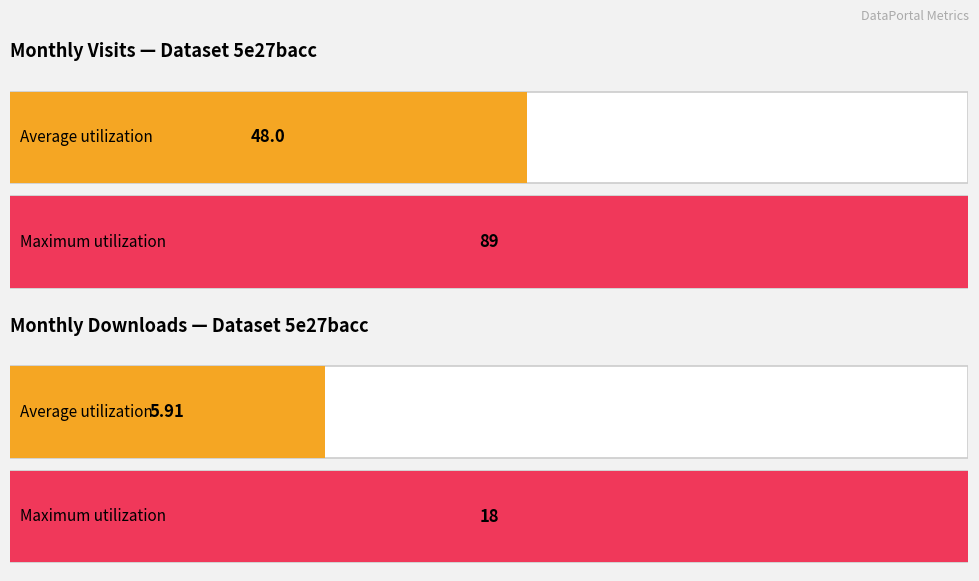

List the series in order of their overall mean, highest first.

monthly_visit, monthly_download_resource